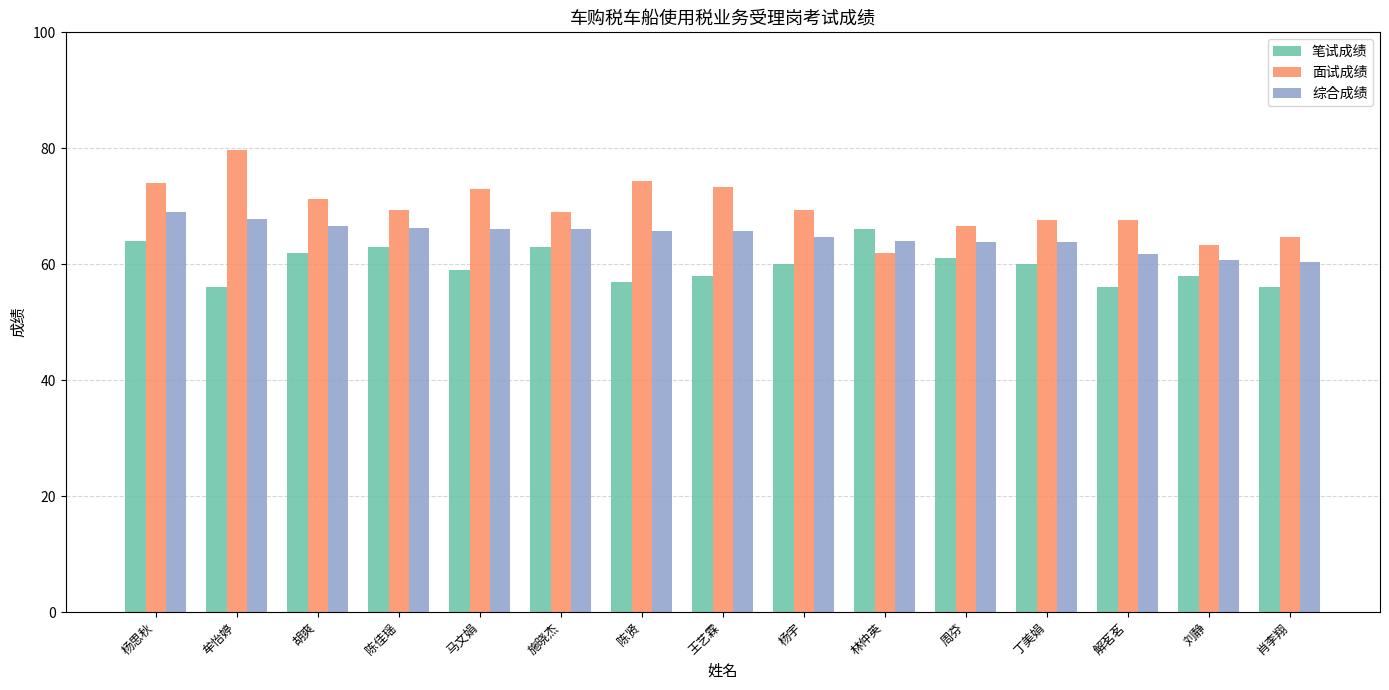

How many 笔试成绩 values are between 57 and 63?

10